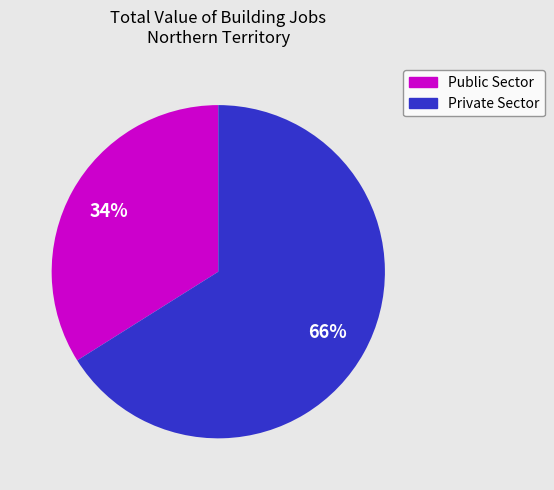

To the nearest percent, what is the average slice percentage?

50%